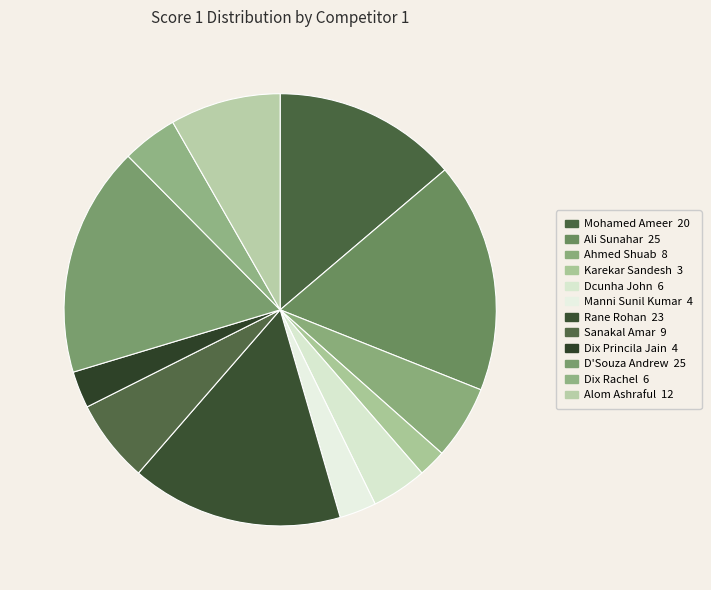

Count the number of slices in the pie.

12